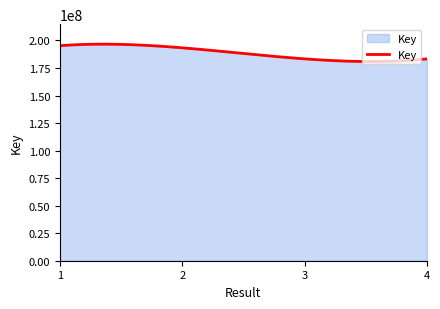

What is the difference between the maximum and second lowest values?

15766097.1